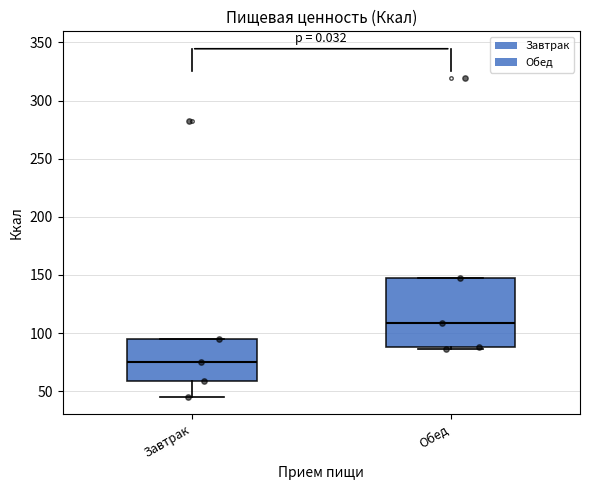

Which box has the lowest median line?

Завтрак